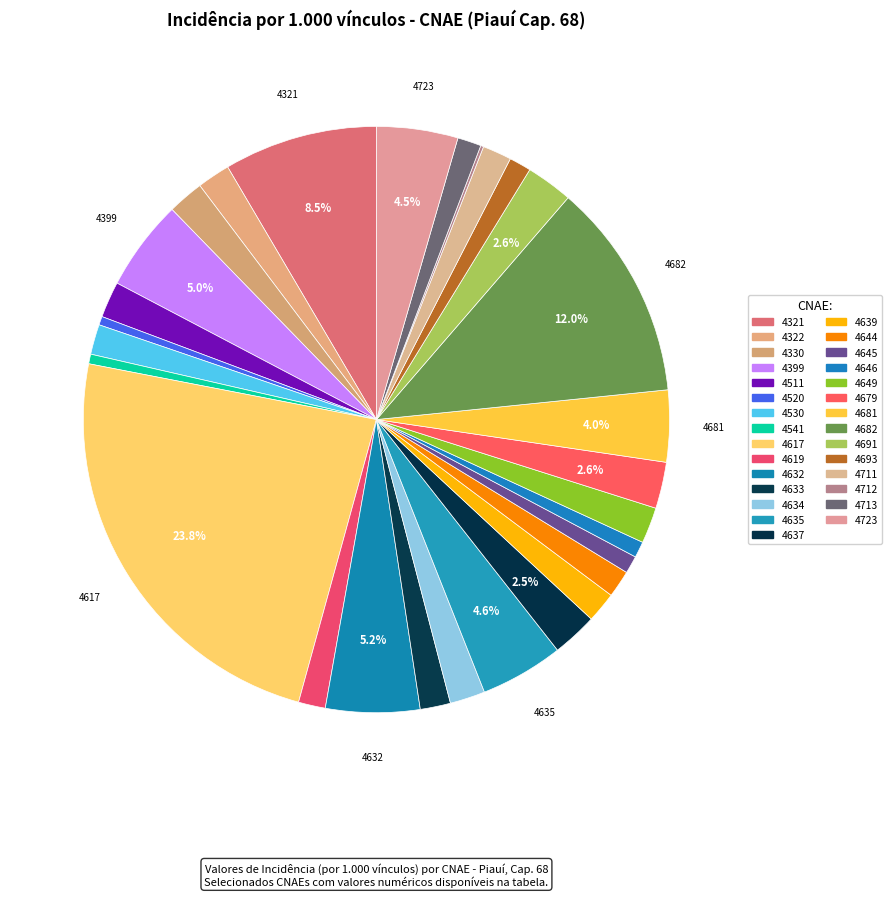

To the nearest percent, what is the difference between the 4679 and 4645 slice percentages?

2%